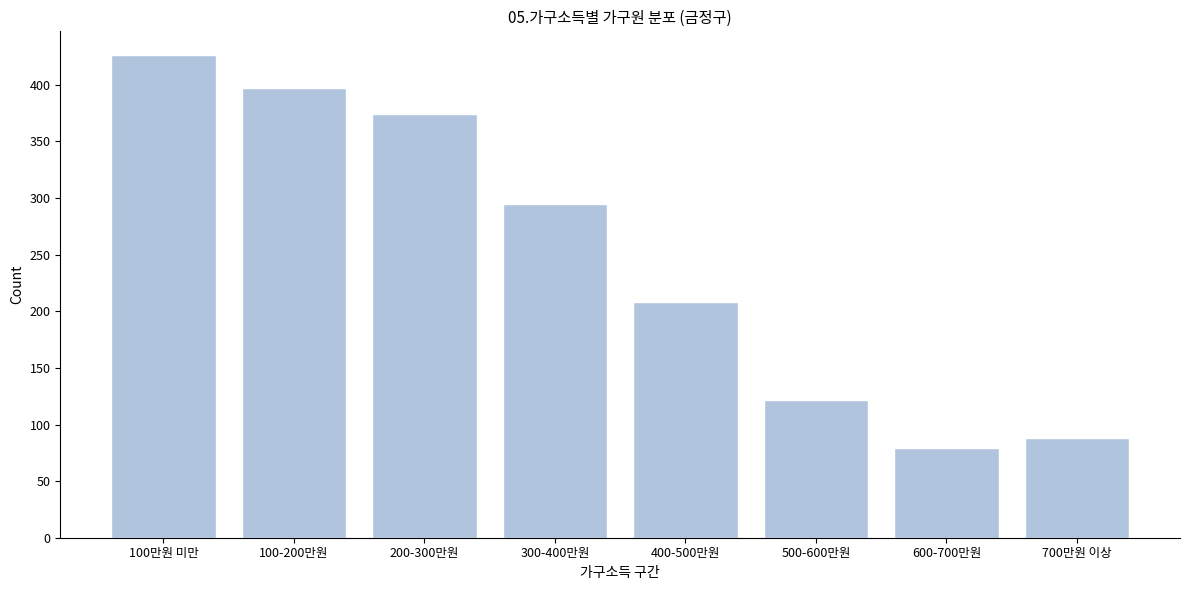

Reading left to right, transcribe all the data shown in this chart.

100만원 미만=426	100-200만원=397	200-300만원=374	300-400만원=295	400-500만원=208	500-600만원=122	600-700만원=79	700만원 이상=88